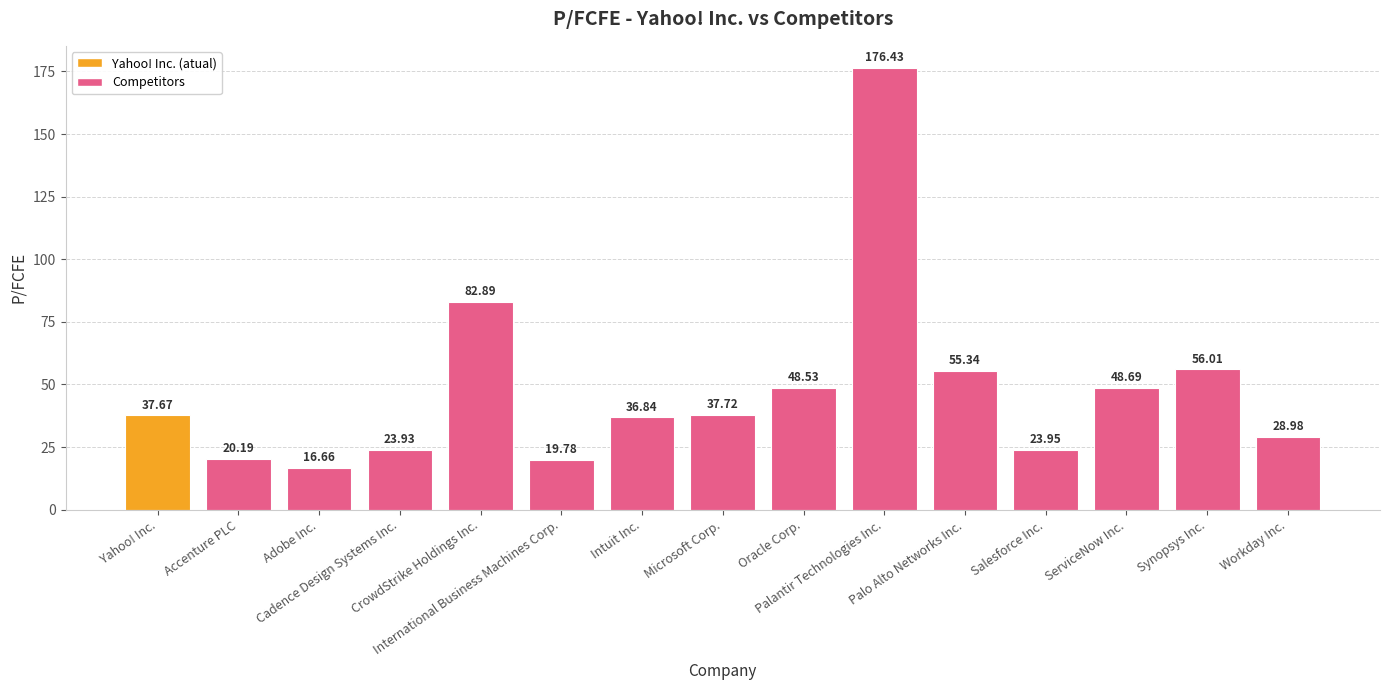

Is it true that the value at Intuit Inc. is 14.2?

False